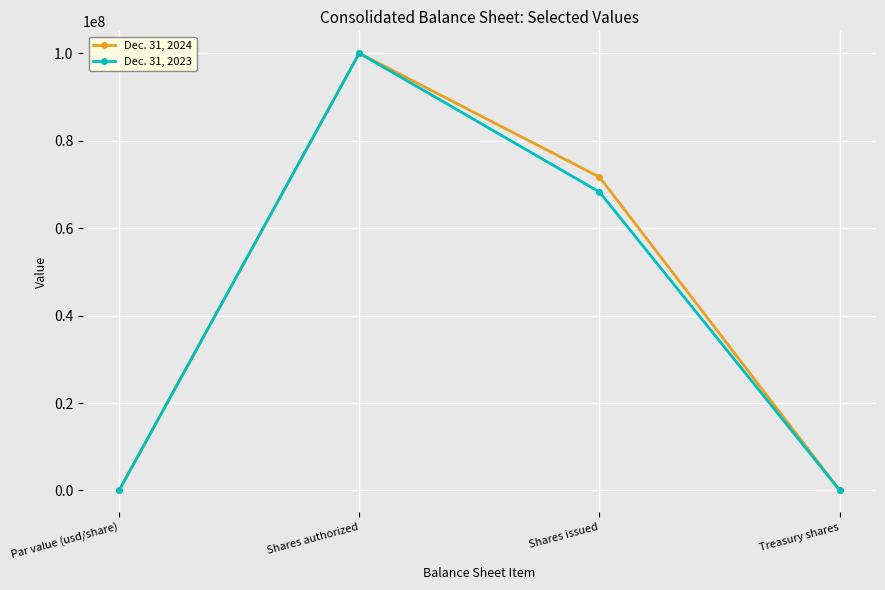

What is the spread (max minus min) of values at Shares issued?

3411714